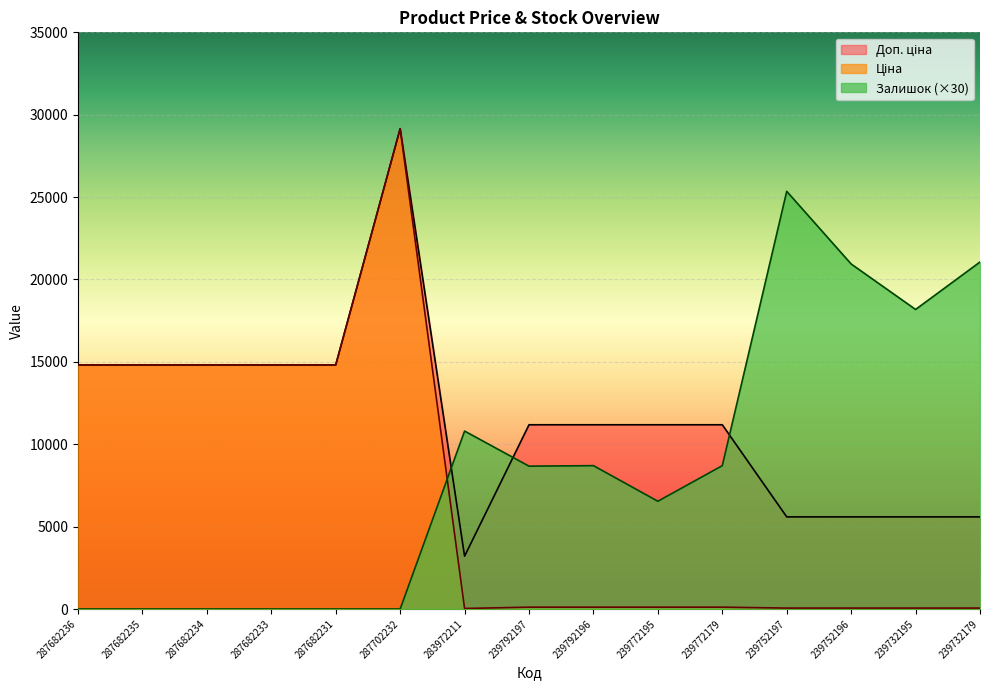

What position from the right is 287682236?

15